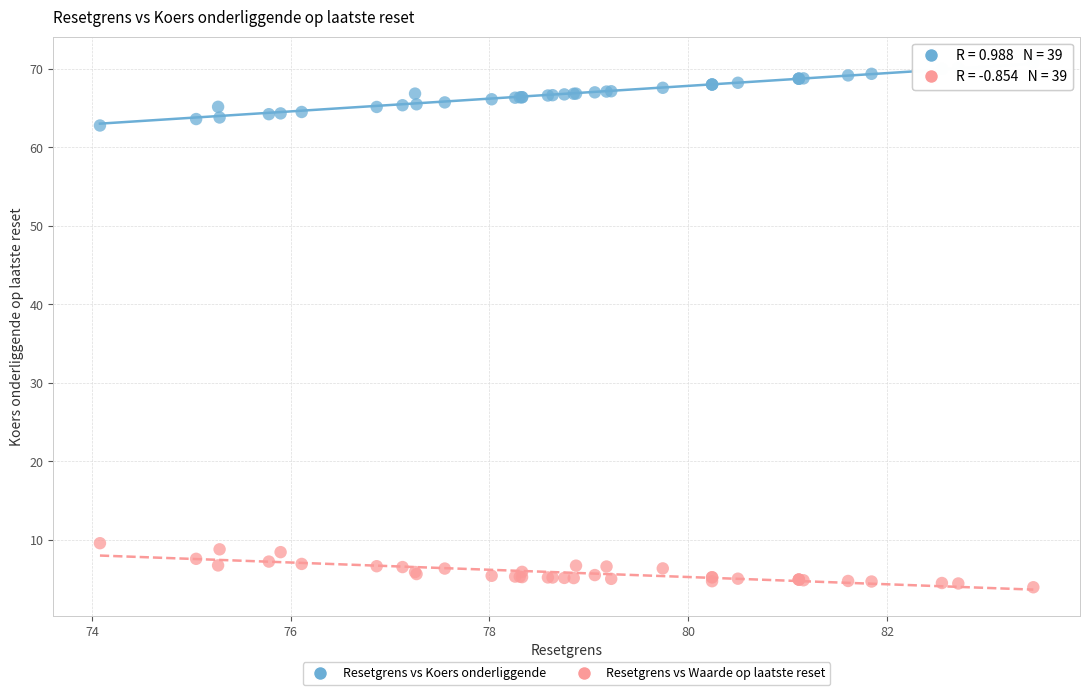

What are all the series names shown in the legend?

Resetgrens vs Koers onderliggende, Resetgrens vs Waarde op laatste reset